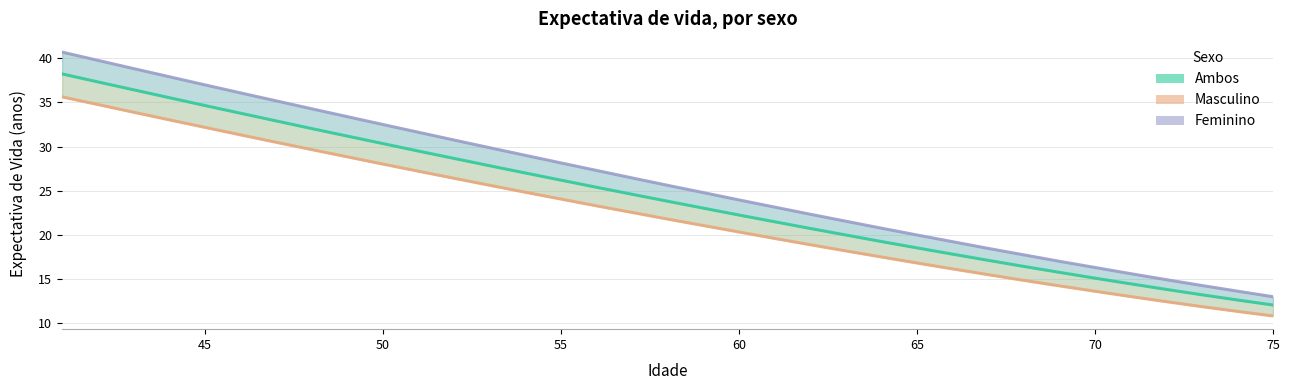

Reading right to left, extract all data points from this chart.

Ambos: 75=12.1	74=12.6	73=13.2	72=13.8	71=14.5	70=15.1	69=15.8	68=16.4	67=17.1	66=17.8	65=18.5	64=19.3	63=20.0	62=20.7	61=21.5	60=22.3	59=23.0	58=23.8	57=24.6	56=25.4	55=26.2	54=27.0	53=27.8	52=28.7	51=29.5	50=30.4	49=31.2	48=32.0	47=32.9	46=33.8	45=34.7	44=35.5	43=36.4	42=37.3	41=38.2
Masculino: 75=10.8	74=11.3	73=11.9	72=12.4	71=13.0	70=13.6	69=14.2	68=14.9	67=15.5	66=16.2	65=16.8	64=17.5	63=18.2	62=18.9	61=19.6	60=20.3	59=21.1	58=21.8	57=22.6	56=23.3	55=24.1	54=24.8	53=25.6	52=26.4	51=27.2	50=28.0	49=28.9	48=29.7	47=30.5	46=31.3	45=32.2	44=33.0	43=33.9	42=34.8	41=35.6
Feminino: 75=13.0	74=13.6	73=14.3	72=14.9	71=15.6	70=16.3	69=17.0	68=17.8	67=18.5	66=19.2	65=20.0	64=20.8	63=21.6	62=22.4	61=23.2	60=24.0	59=24.8	58=25.6	57=26.5	56=27.3	55=28.2	54=29.0	53=29.9	52=30.8	51=31.6	50=32.5	49=33.4	48=34.3	47=35.2	46=36.1	45=37.0	44=37.9	43=38.8	42=39.8	41=40.7